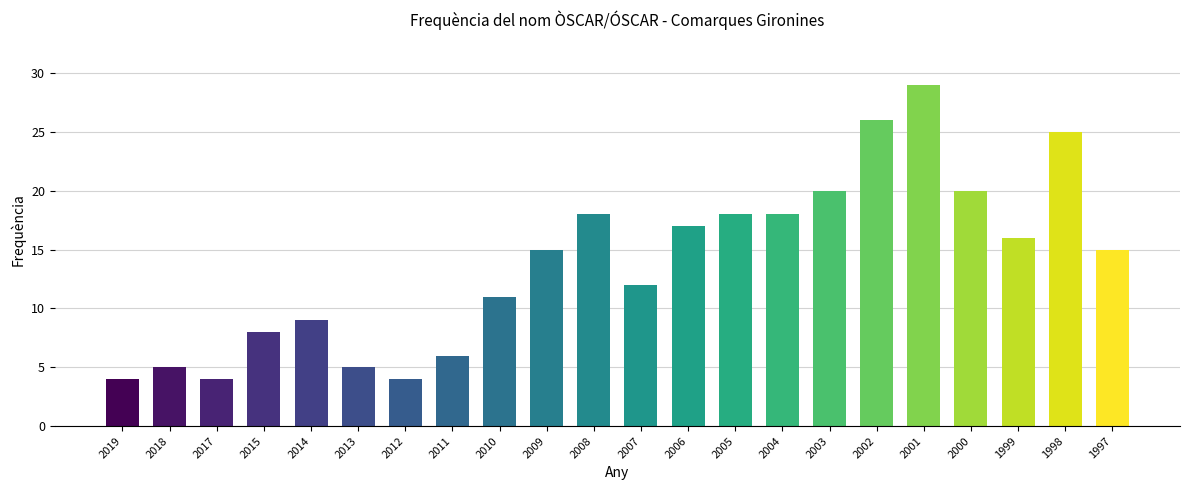

Approximately how many times larger is the value at 2017 compared to 2006?

0.2